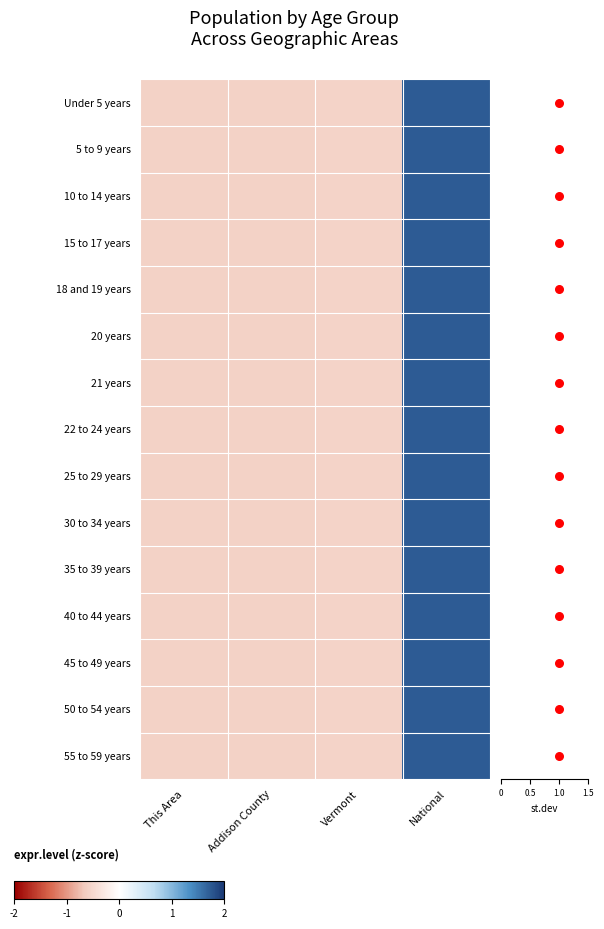

The 50 to 54 years series shows -0.3 at Vermont. True or false?

False